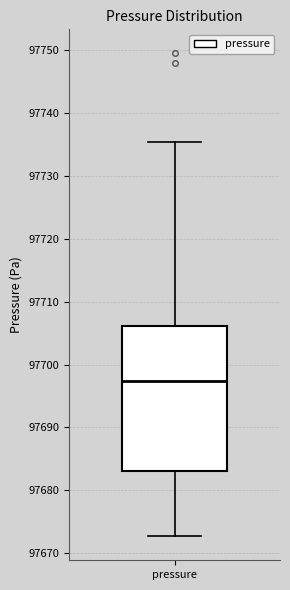

Read this box plot against the y-axis: the position of the median line, the range covered by the box, and the ends of both whiskers. The values are not printed on the chart, so give them approximately, as read against the axis.

median 97697, box 97683 to 97706, whiskers 97673 to 97735